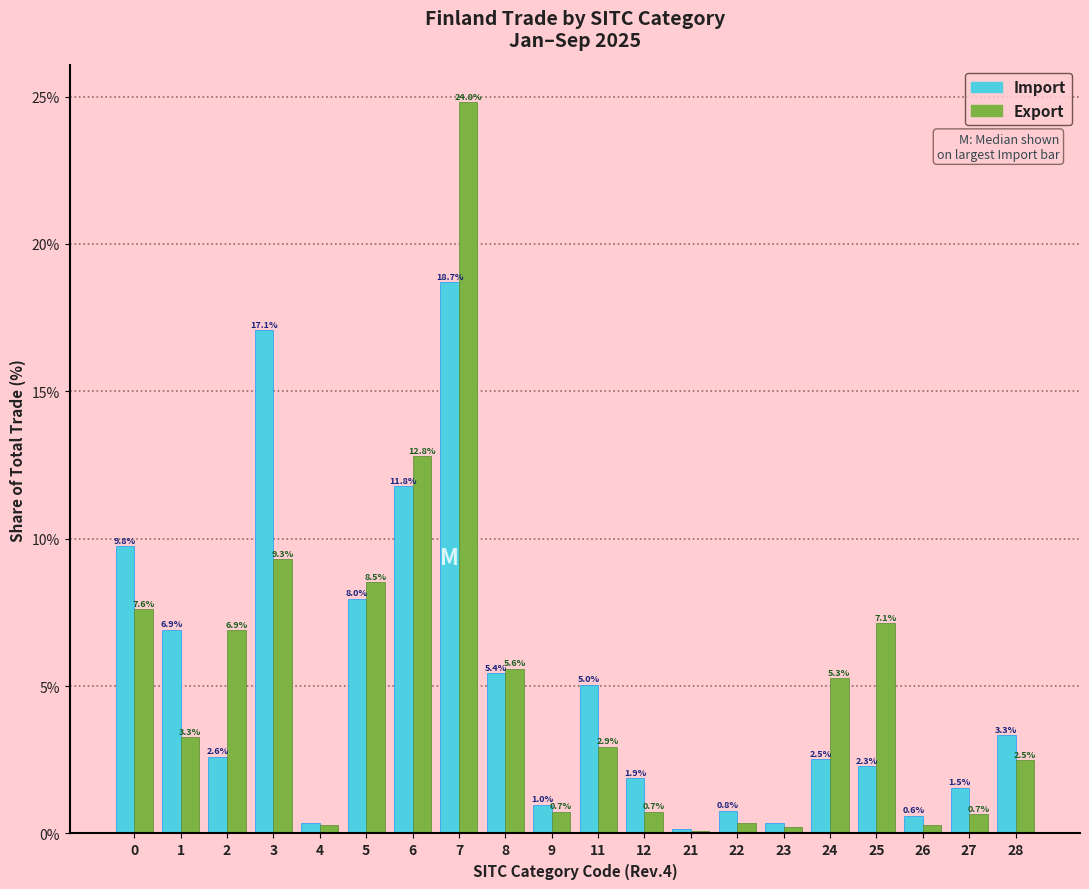

Which series has the widest spread of values?

Export